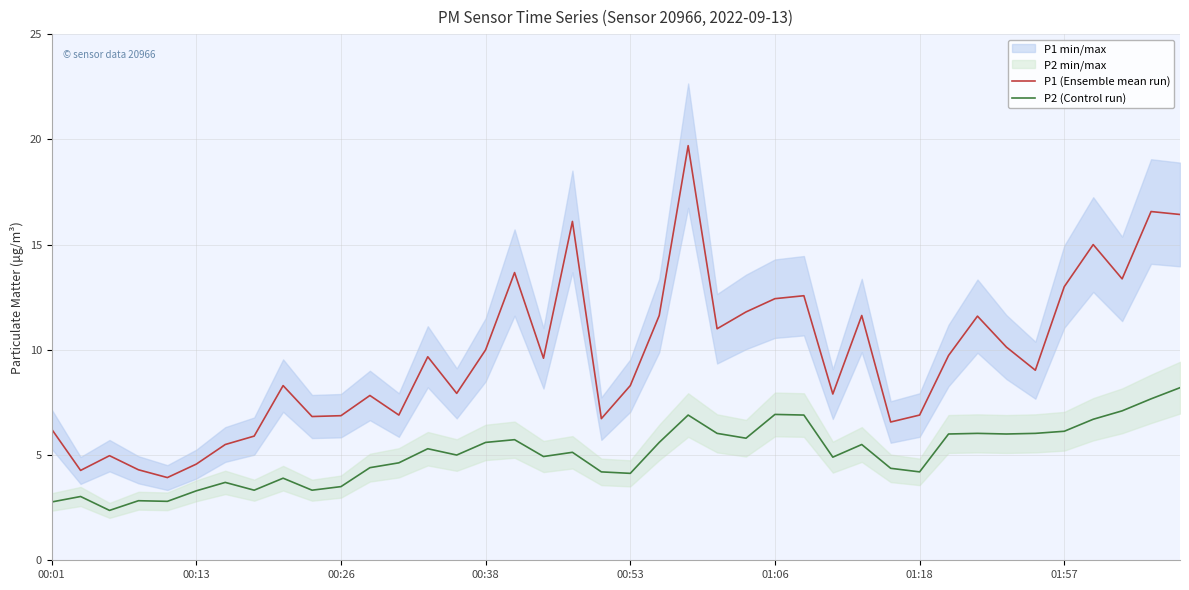

Is it true that P2 (Control run) equals 1.9 at 36?

False